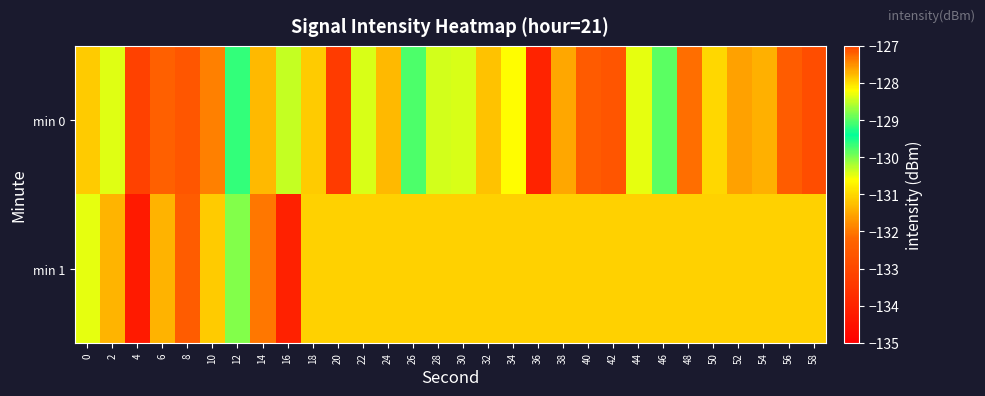

At 42, list the series in order from smallest to largest.

min 0, min 1